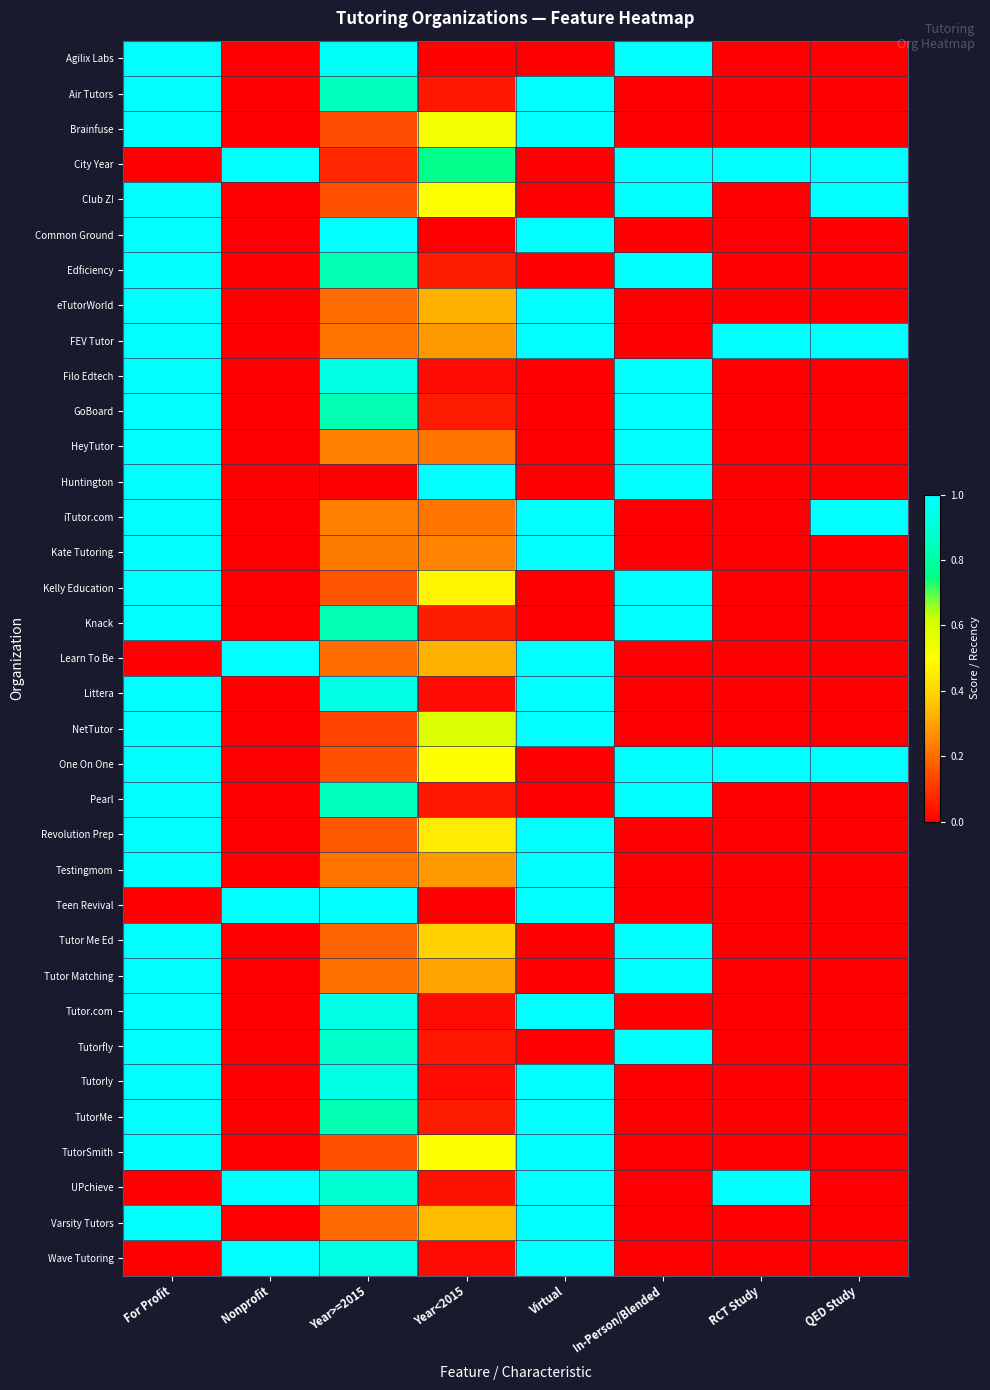

Which has a higher value, Year<2015 or Nonprofit?

Year<2015